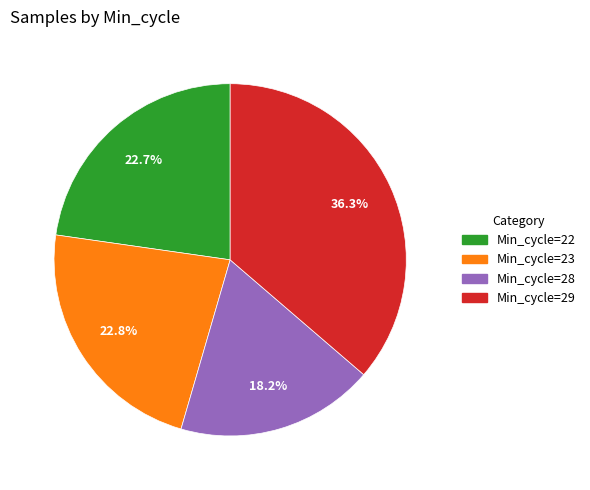

Is there any slice that represents more than half of the pie?

No